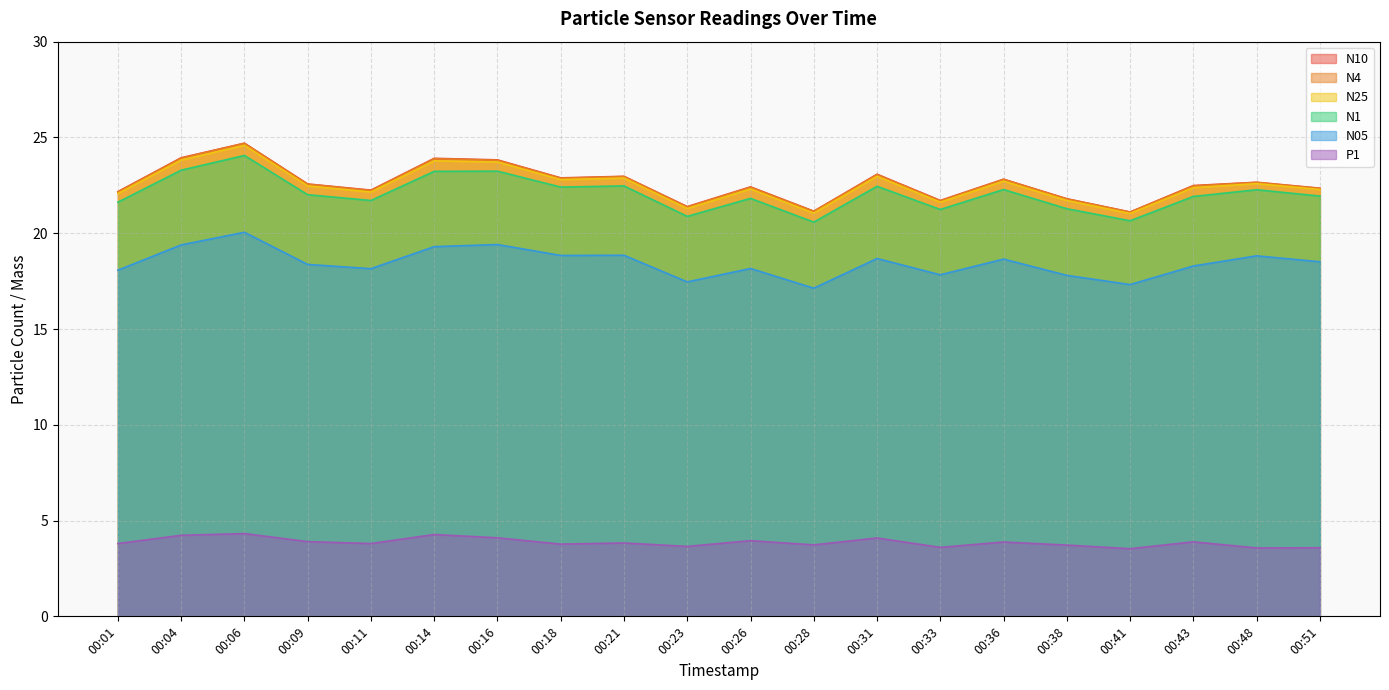

The N10 series shows 42.6 at 00:14. True or false?

False